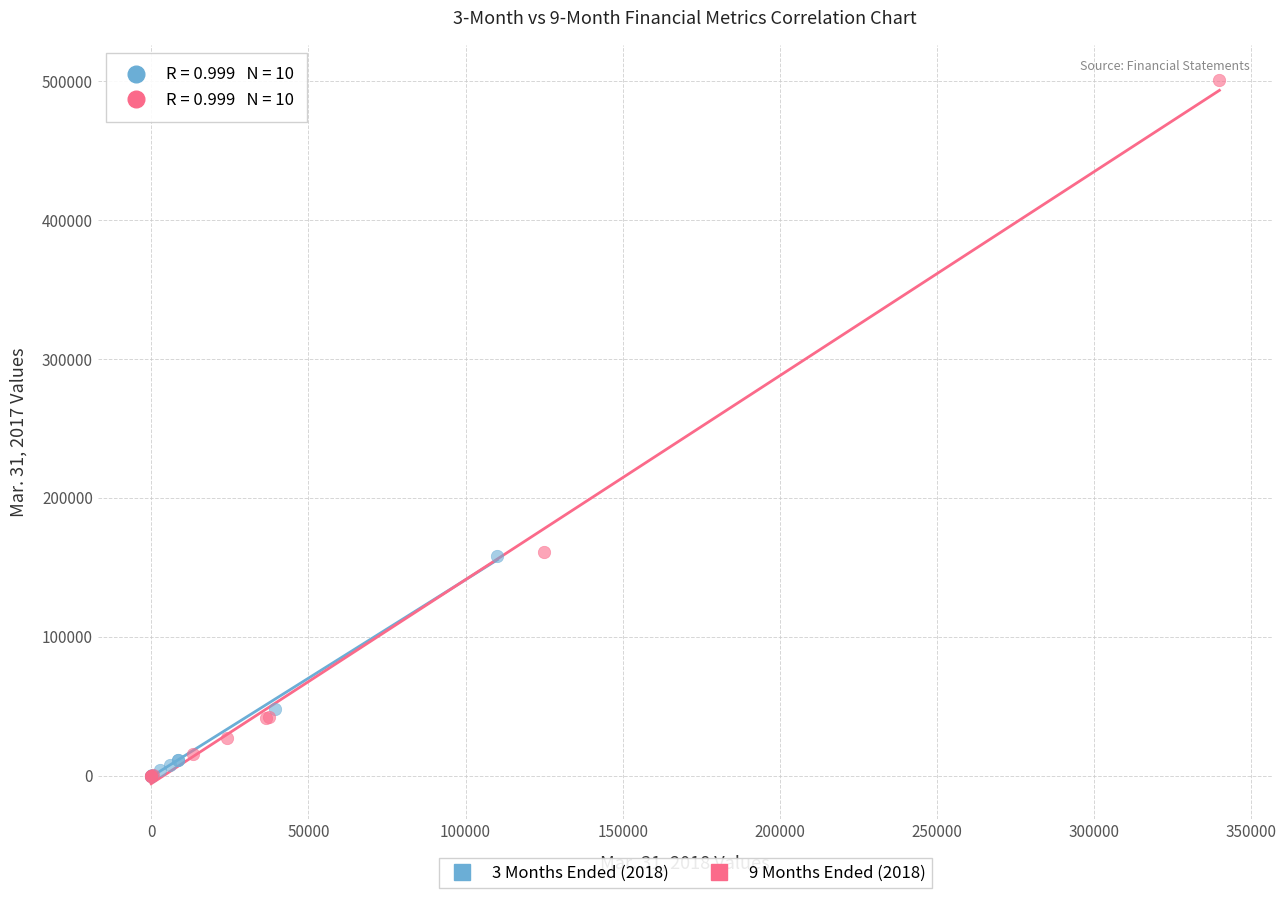

What are all the series names shown in the legend?

3 Months Ended (2018), 9 Months Ended (2018)